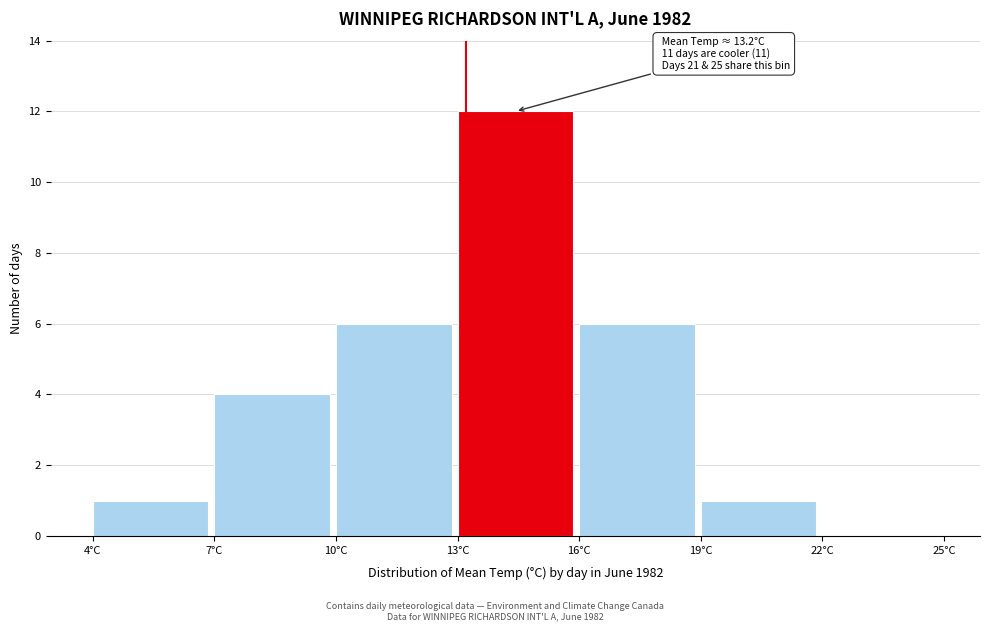

Over which range of the x-axis is the bar tallest?

13 to 16